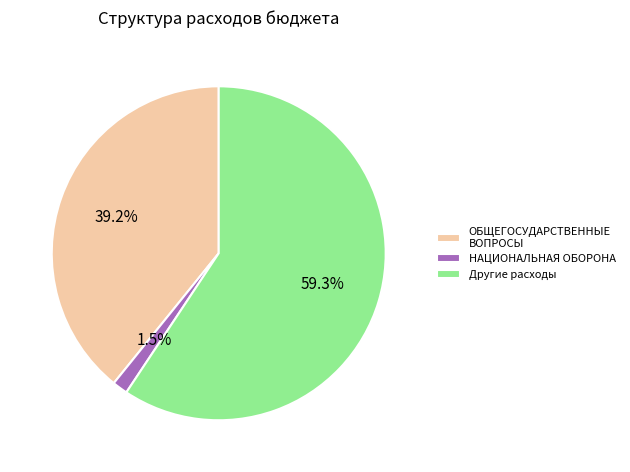

Which category has the biggest portion of the pie?

Другие расходы